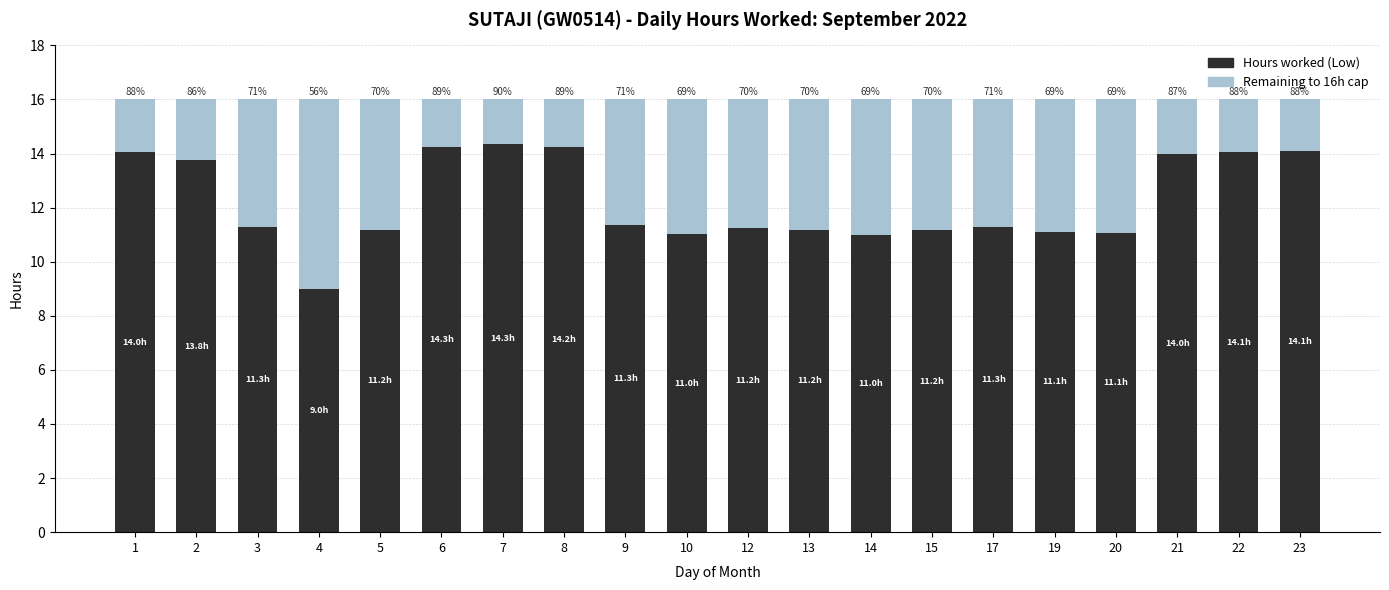

How many bars are there in total?

20